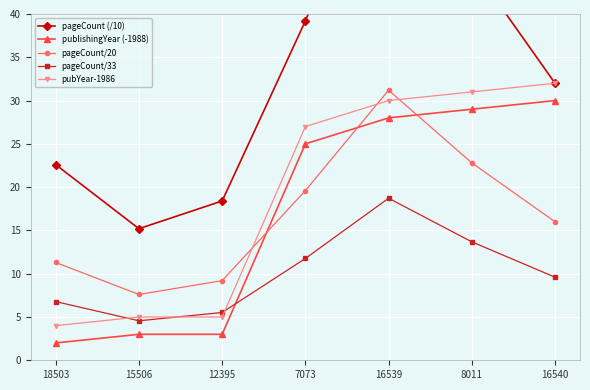

Reading right to left, extract all data points from this chart.

pageCount (/10): 16540=32.0	8011=45.6	16539=62.4	7073=39.2	12395=18.4	15506=15.2	18503=22.6
publishingYear (-1988): 16540=30.0	8011=29.0	16539=28.0	7073=25.0	12395=3.0	15506=3.0	18503=2.0
pageCount/20: 16540=16.0	8011=22.8	16539=31.2	7073=19.6	12395=9.2	15506=7.6	18503=11.3
pageCount/33: 16540=9.6	8011=13.7	16539=18.7	7073=11.8	12395=5.5	15506=4.6	18503=6.8
pubYear-1986: 16540=32.0	8011=31.0	16539=30.0	7073=27.0	12395=5.0	15506=5.0	18503=4.0